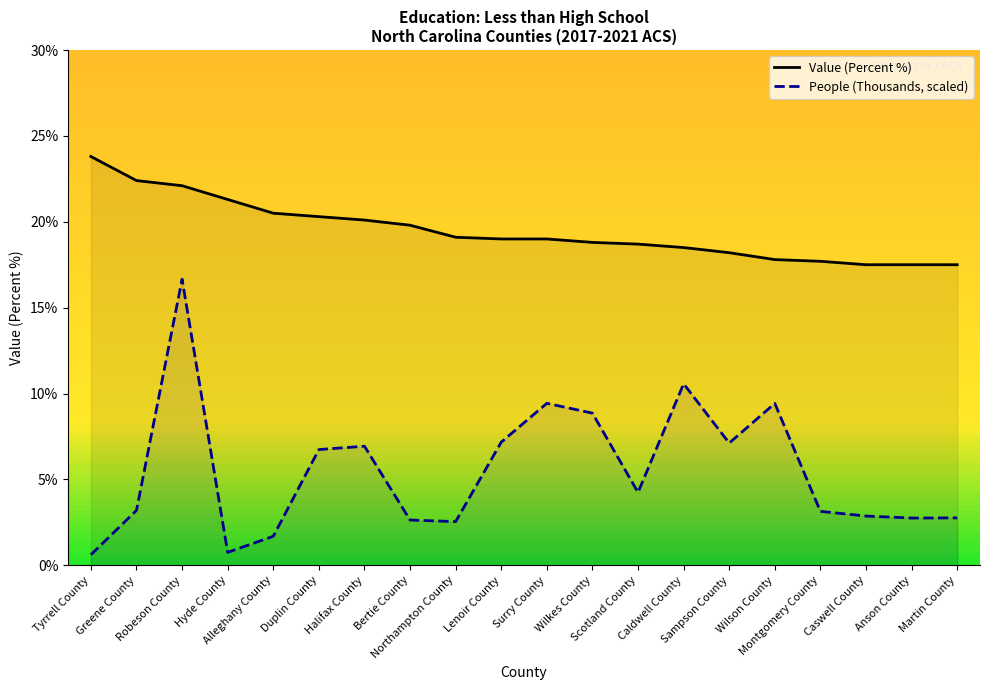

Does the chart display data point markers on the line(s)?

No